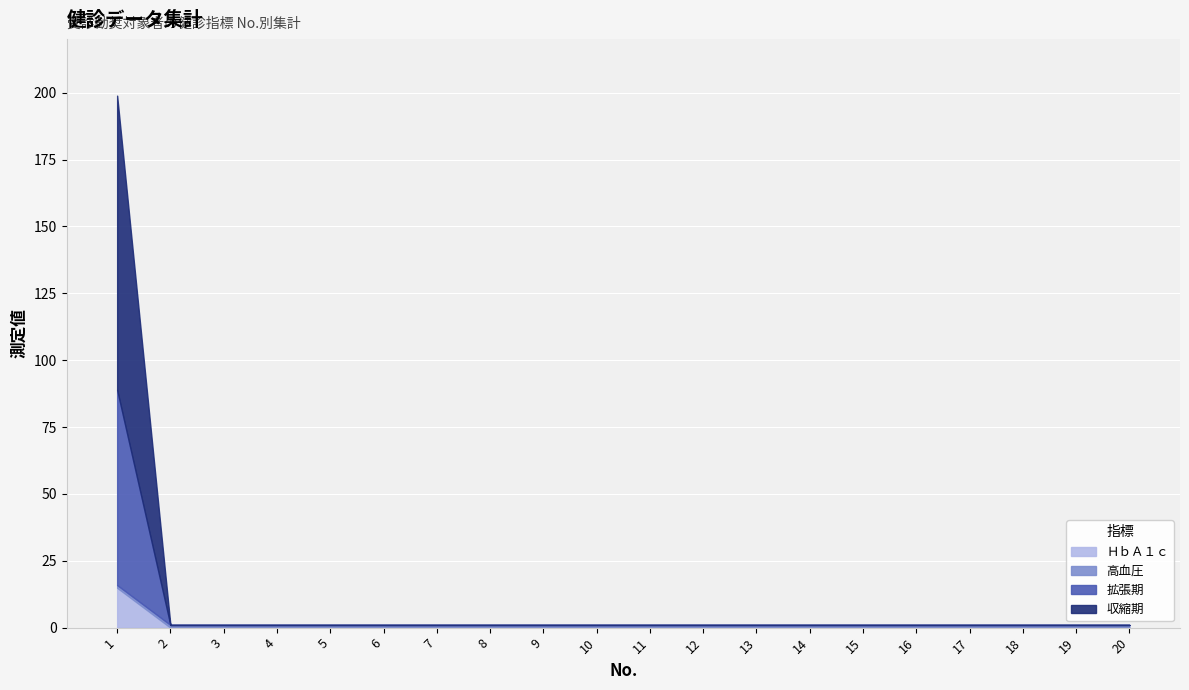

What is the highest value of the ＨｂＡ１ｃ series?

14.9